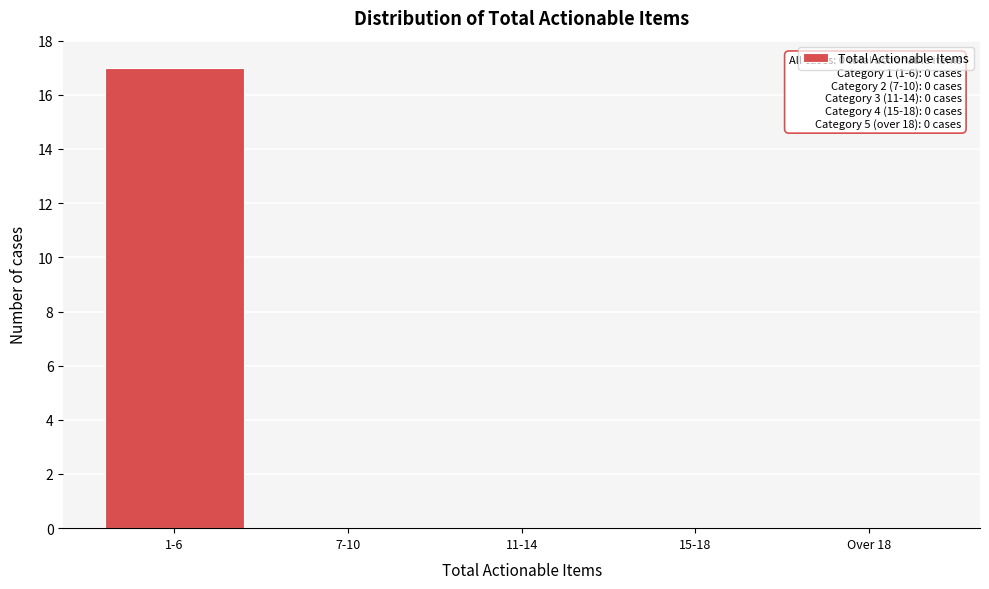

Reading left to right, what are all the values shown in this chart?

1-6=17	7-10=0	11-14=0	15-18=0	Over 18=0